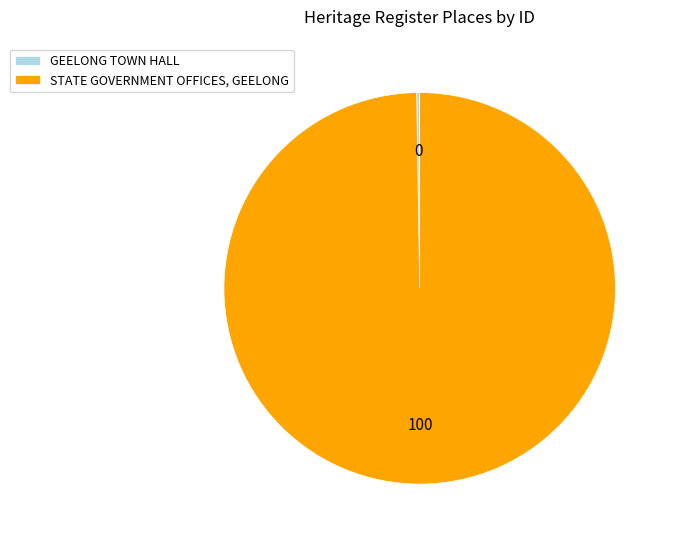

Does any single category account for the majority?

Yes